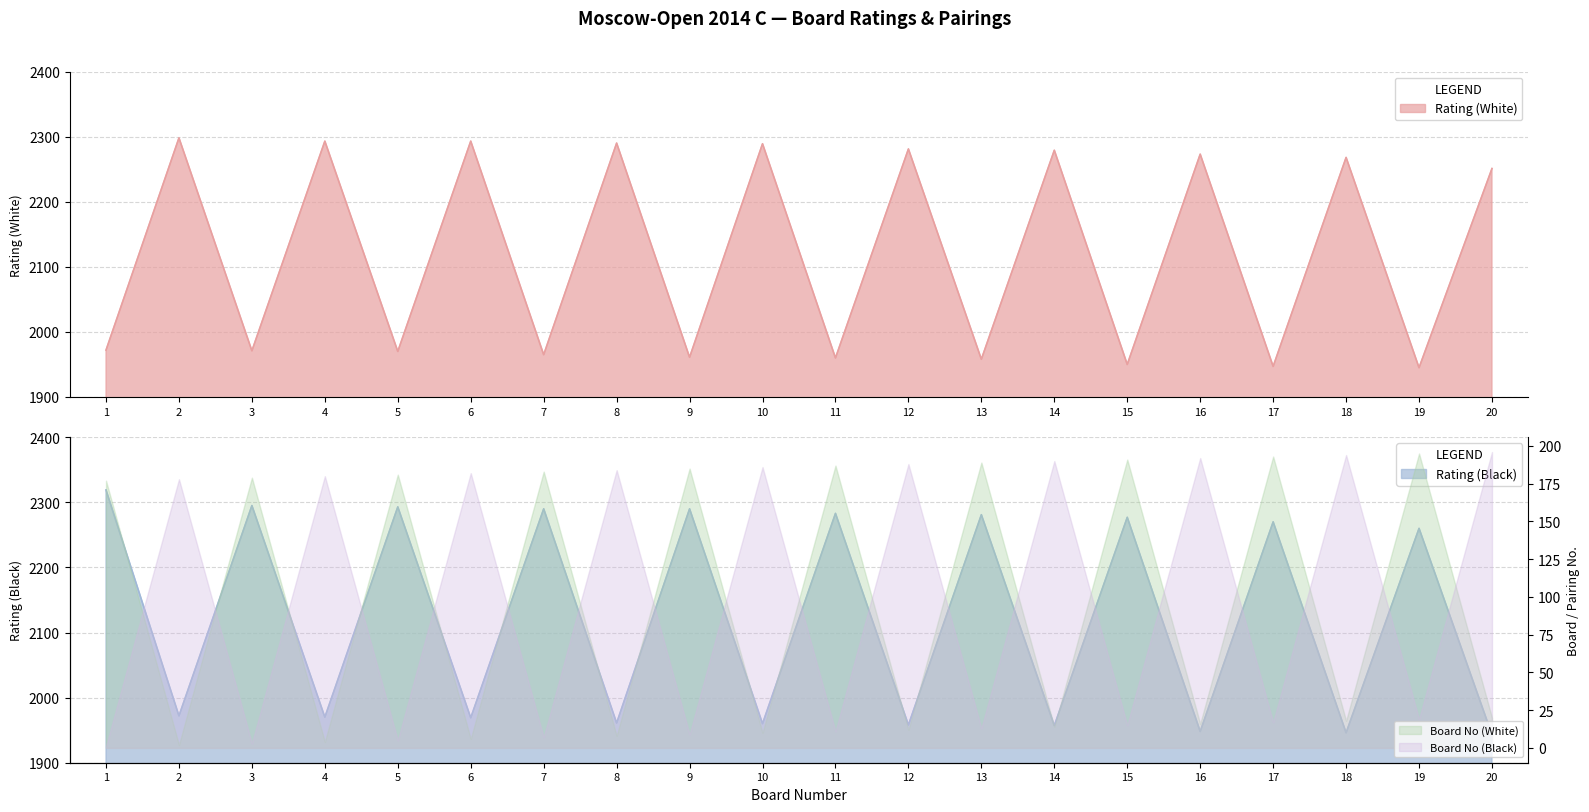

What is the value of the Rating (White) point at the 12th from the left?

2281